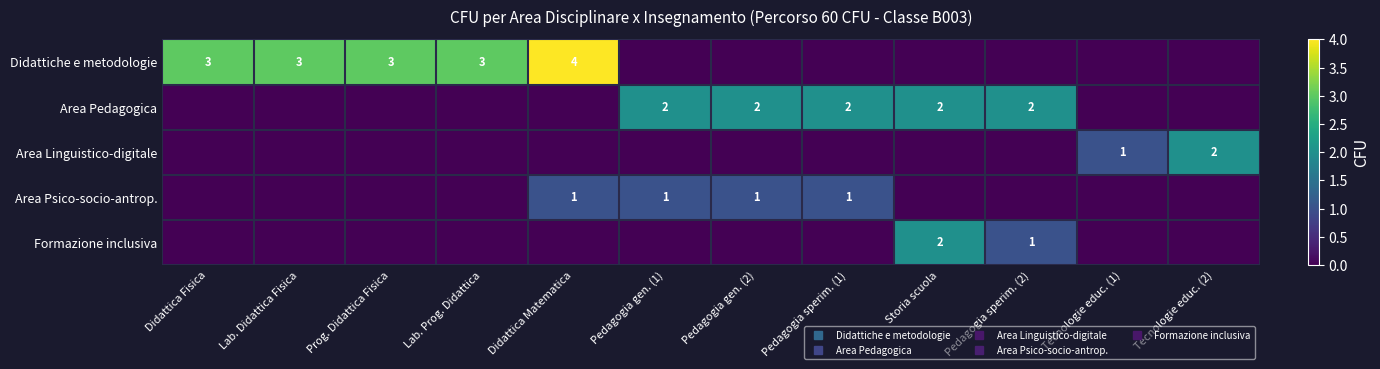

What is the total value across all series at Storia scuola?

4